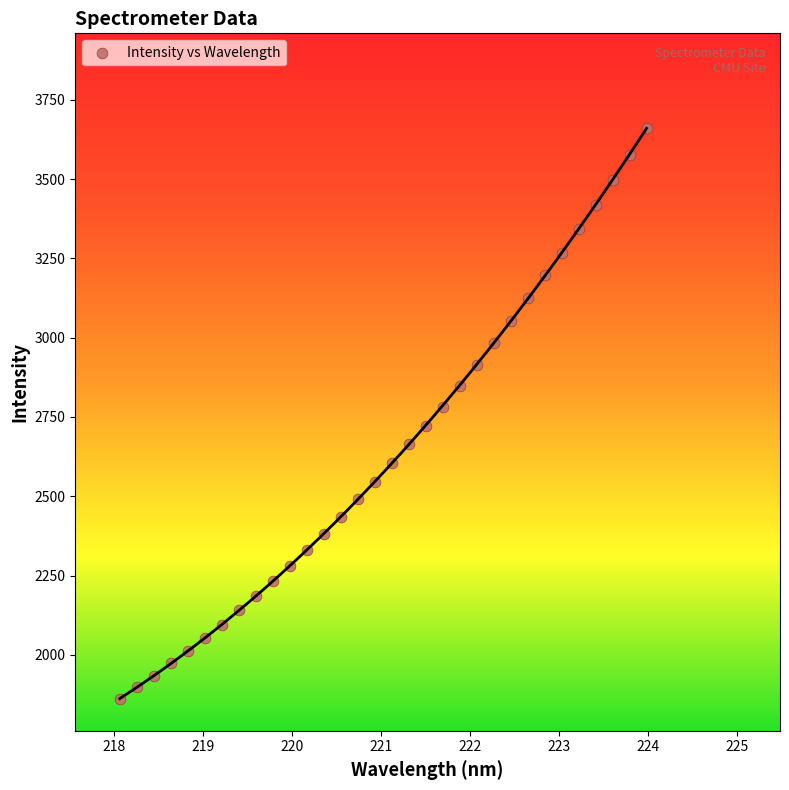

What is the range of Y values (max minus min)?

1798.7